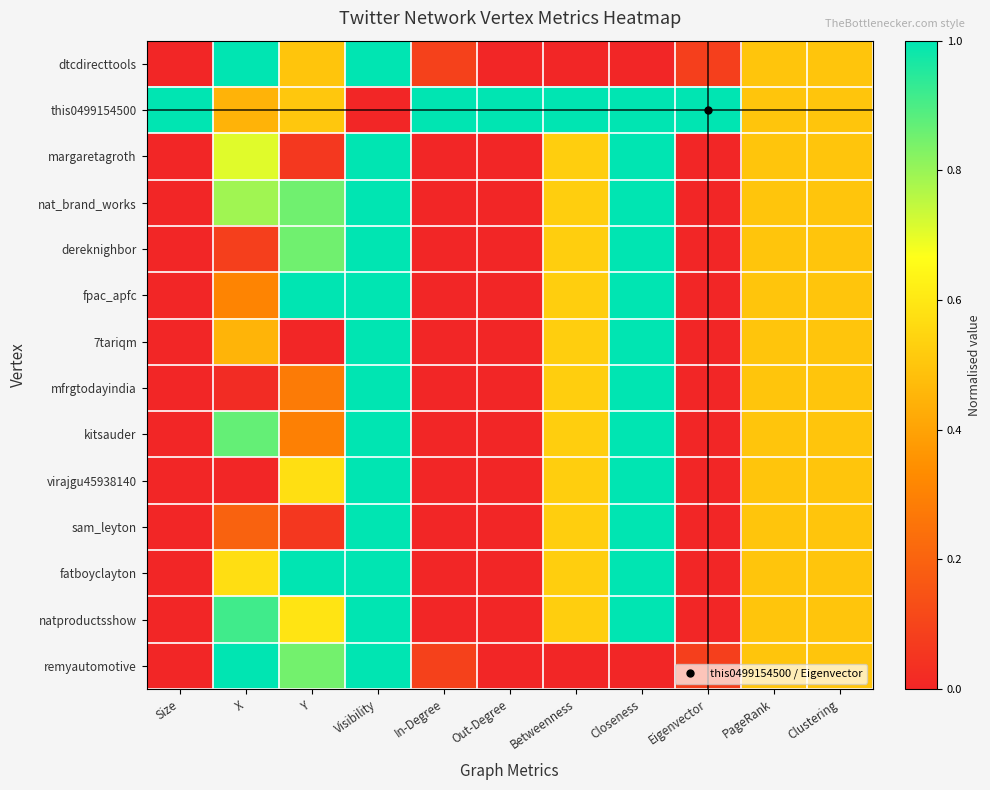

List the series in order of their peak value, lowest first.

dtcdirecttools, this0499154500, margaretagroth, nat_brand_works, dereknighbor, fpac_apfc, 7tariqm, mfrgtodayindia, kitsauder, virajgu45938140, sam_leyton, fatboyclayton, natproductsshow, remyautomotive